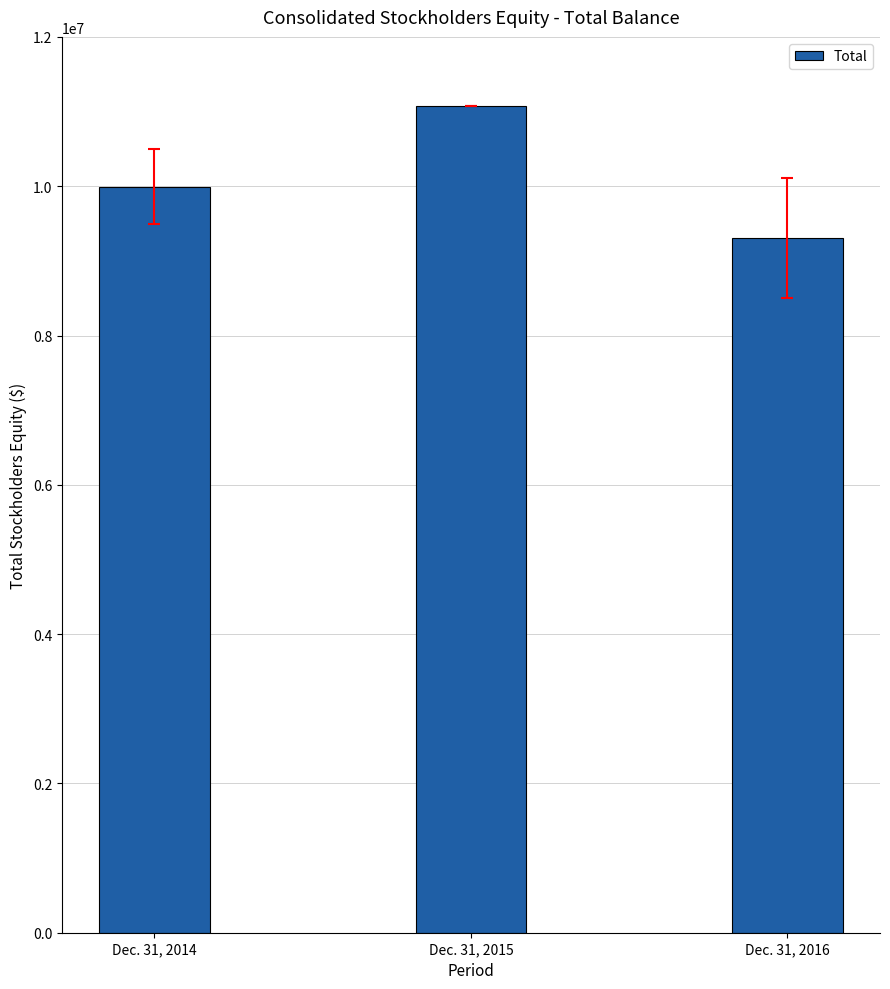

The value at Dec. 31, 2016 is 15850251. True or false?

False